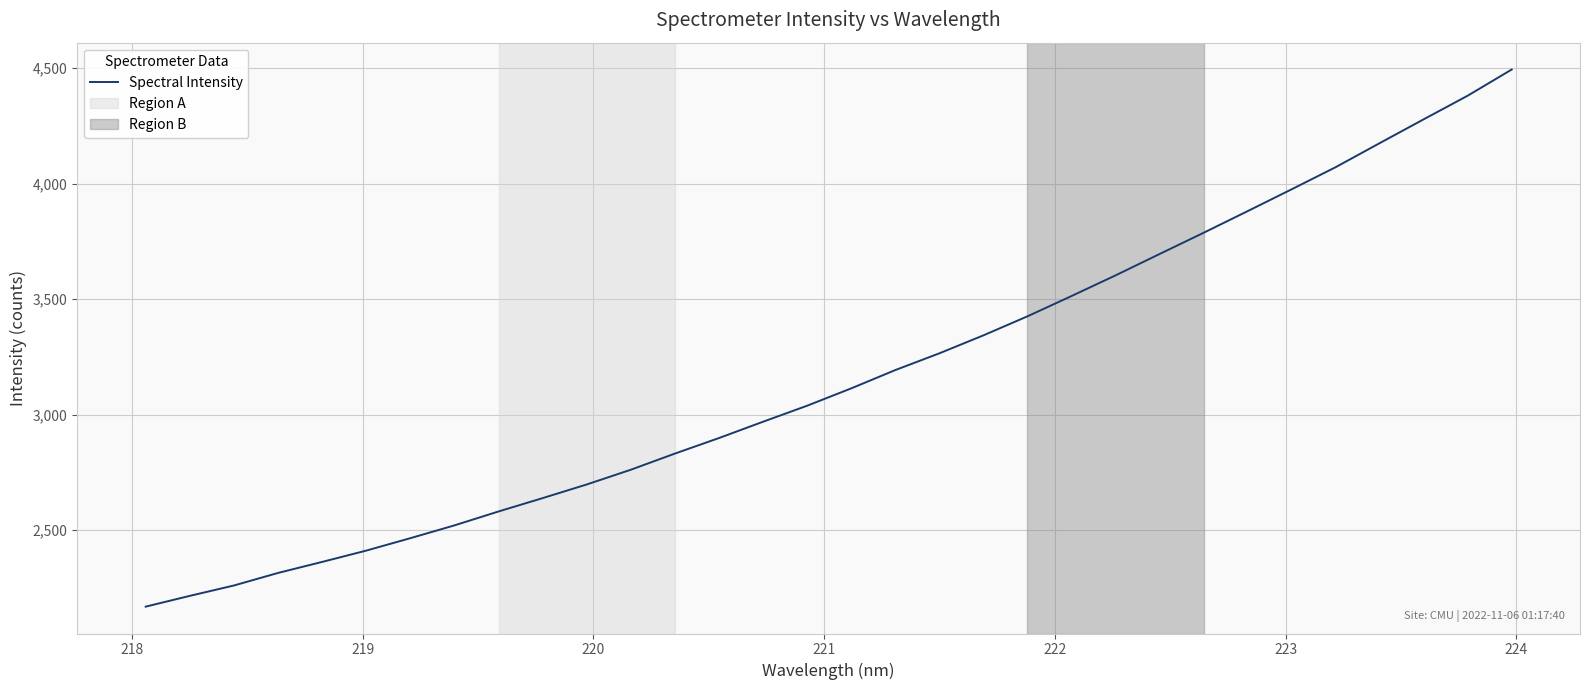

What is the greatest value displayed?

4494.6